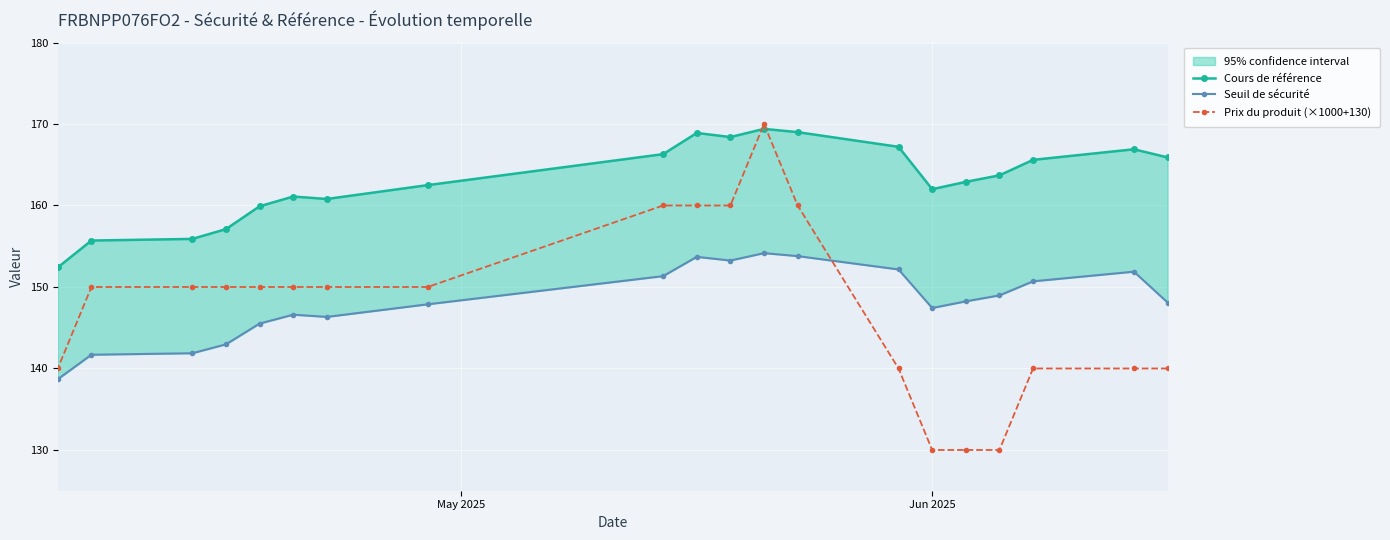

What is the lowest value of the Prix du produit (×1000+130) series?

130